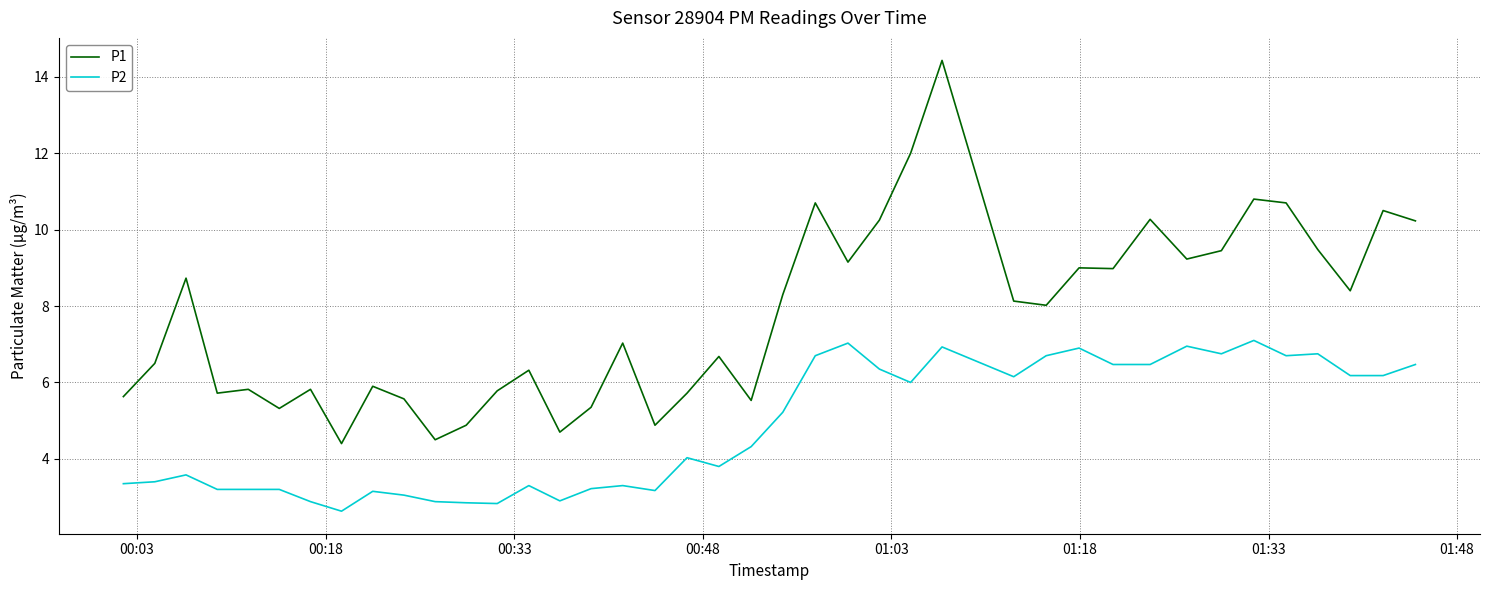

True or false: P2 and P1 intersect in this chart.

False